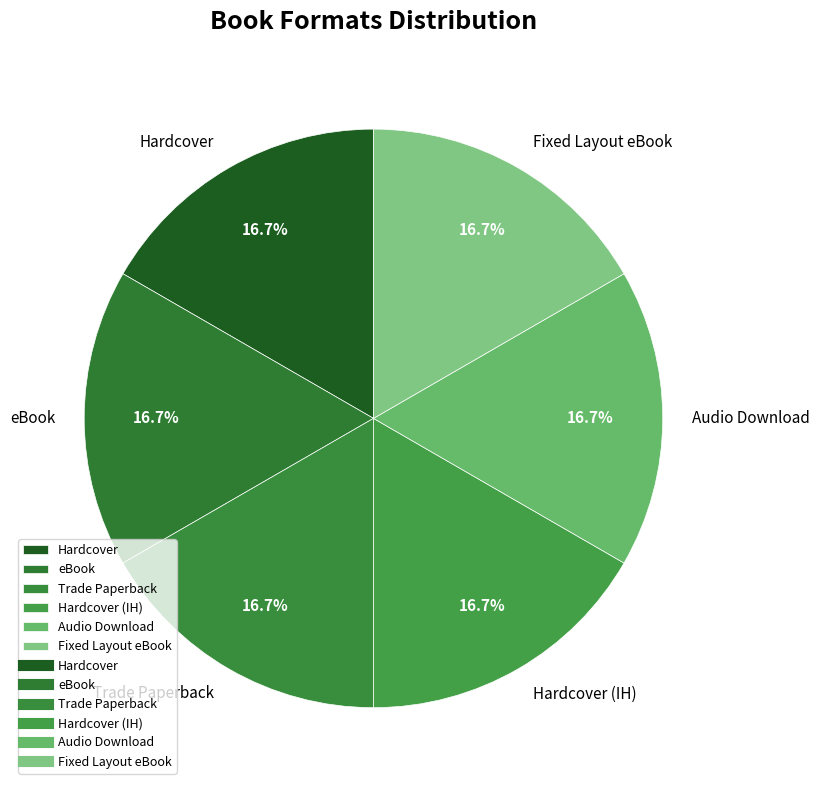

Is Hardcover the majority of the pie?

No